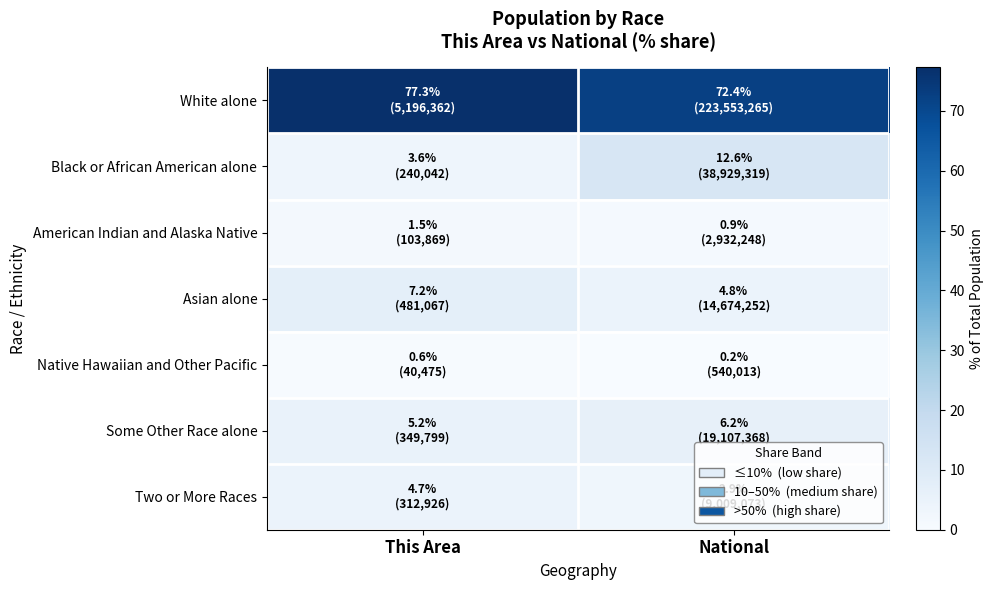

Between This Area and National, which series saw the biggest shift?

Black or African American alone